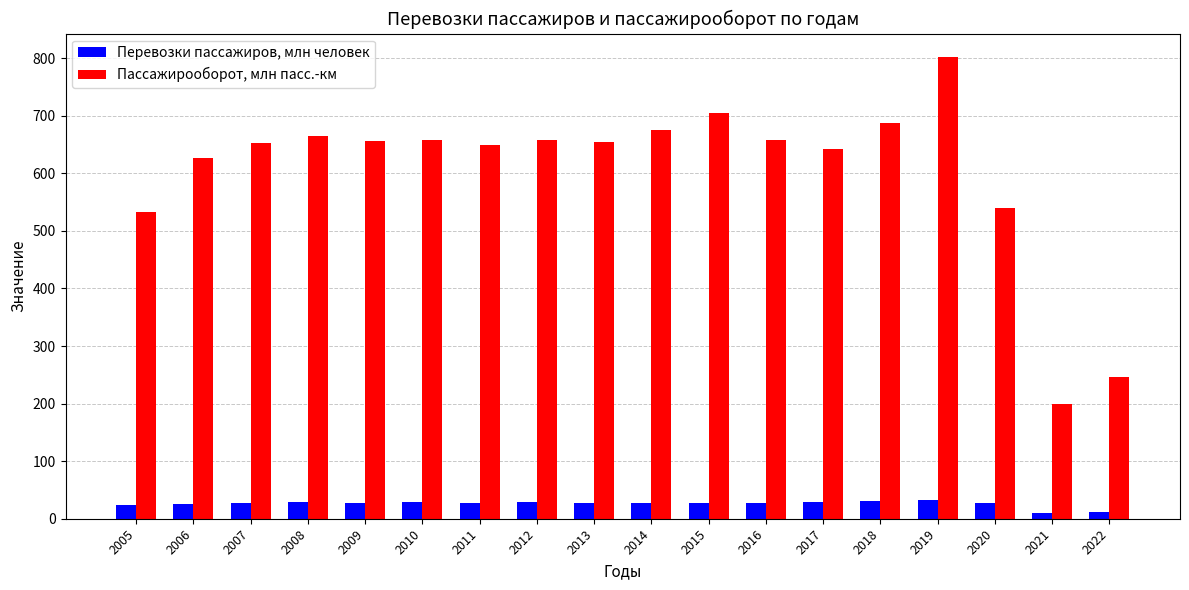

Which series has the largest total across all categories?

Пассажирооборот, млн пасс.-км